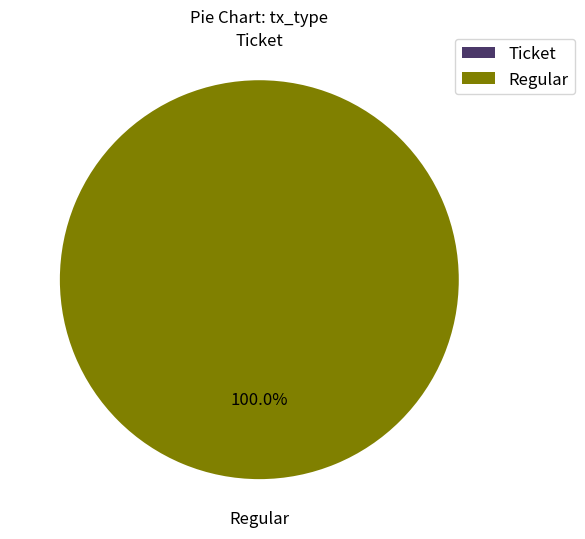

To the nearest percent, what percentage of the pie is Regular?

100%